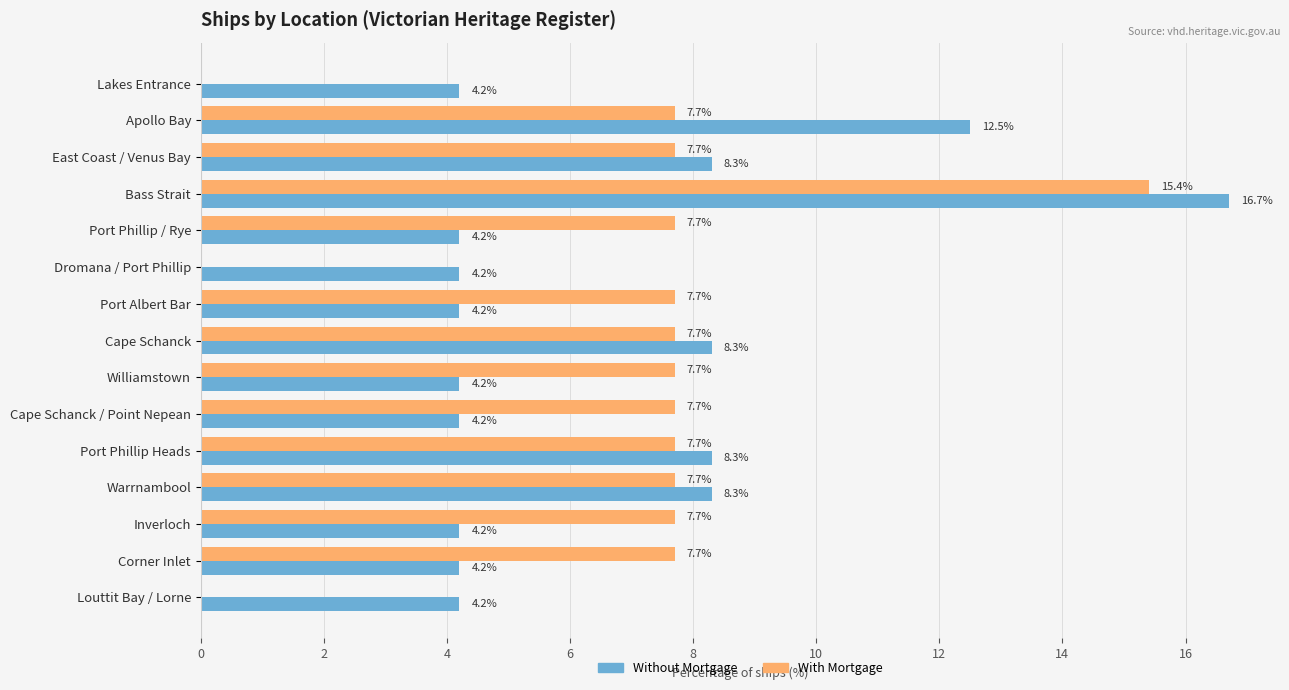

Which category has the highest value across all series?

Bass Strait